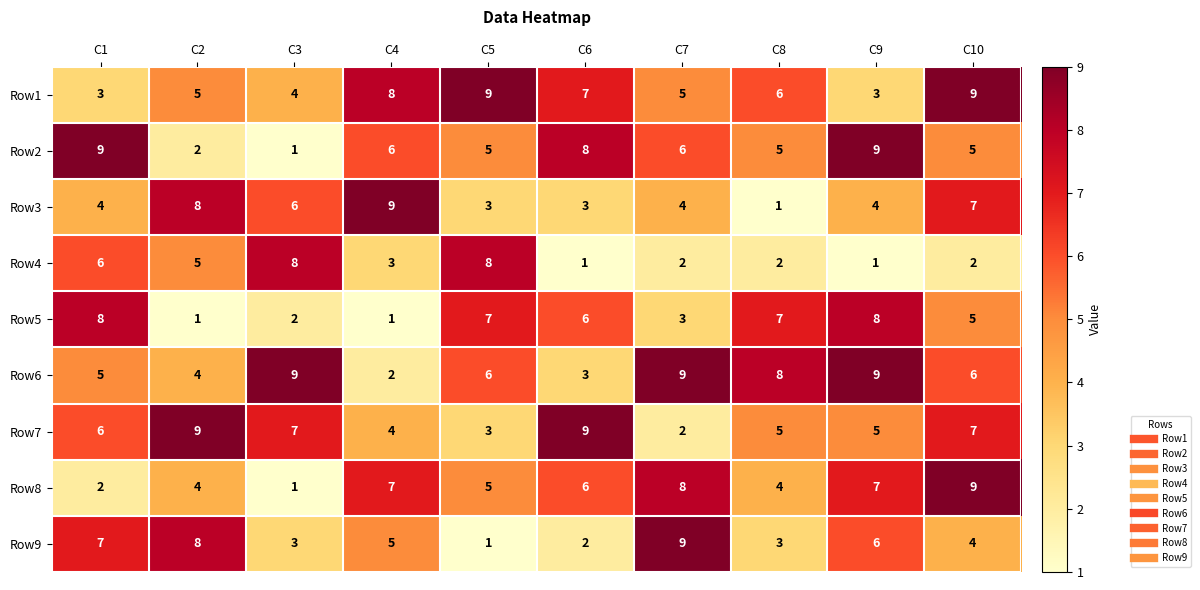

What is the sum of all Row5 values?

48